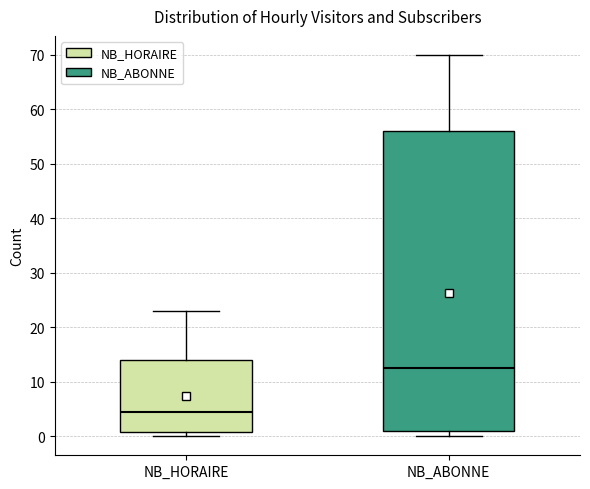

Which box is the tallest, from its lower edge to its upper edge?

NB_ABONNE